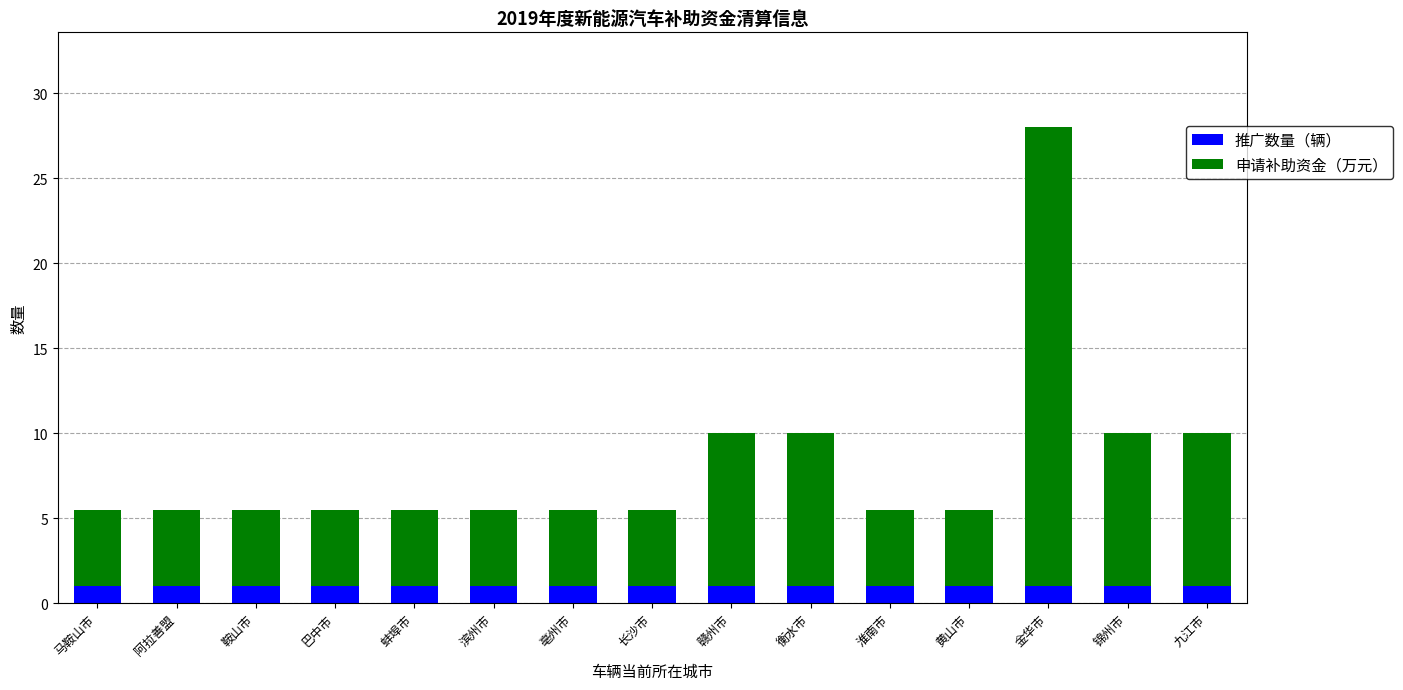

At which category is the sum across all series the highest?

金华市